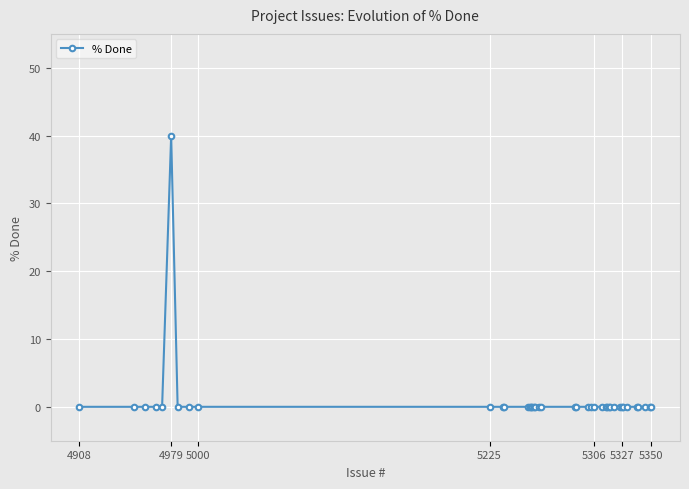

What is the greatest value displayed?

40